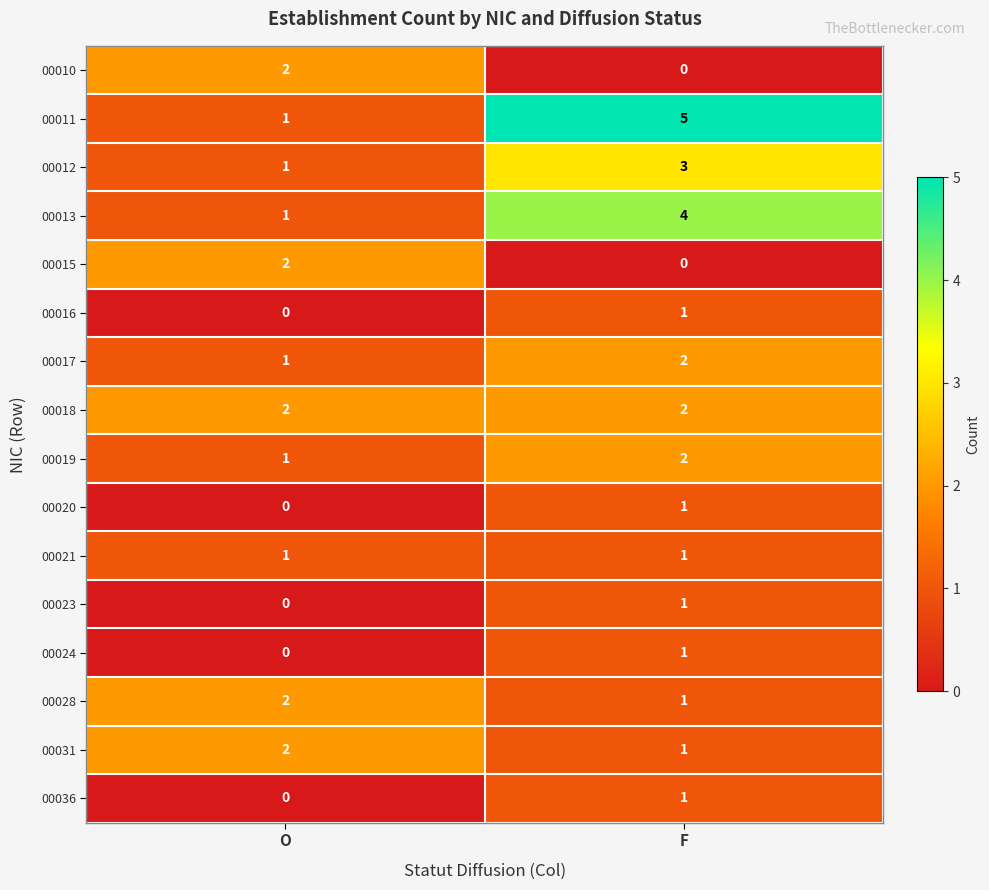

The 00019 series shows 1 at O. True or false?

True